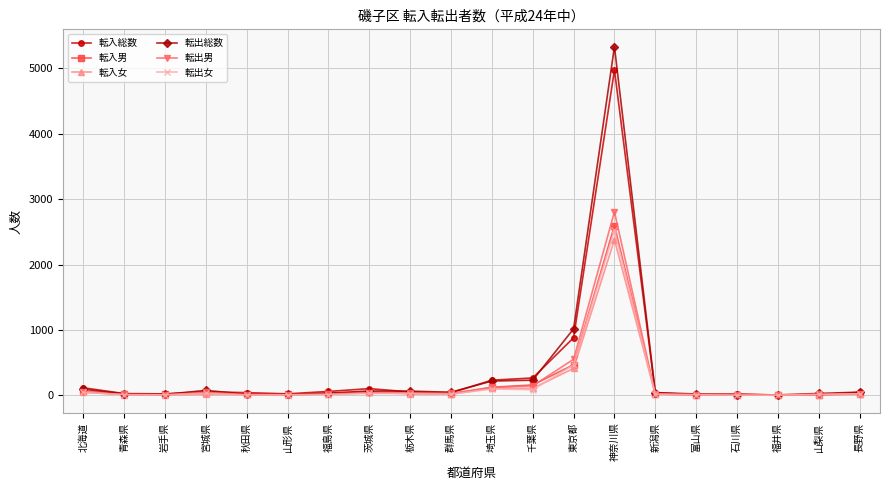

At which category is the sum across all series the highest?

神奈川県